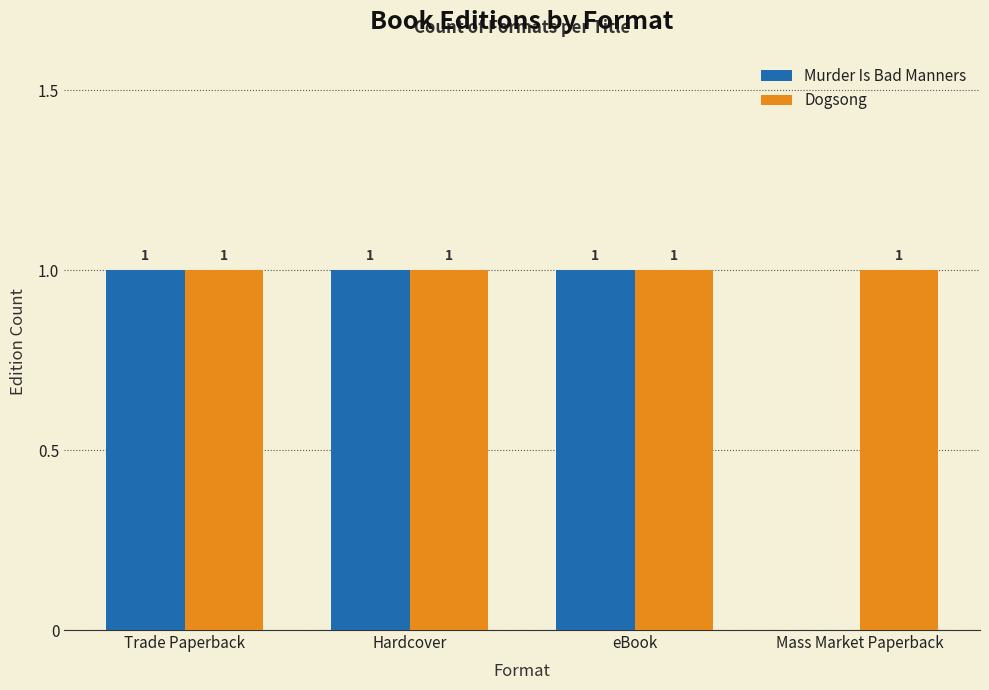

What is the sum of all Dogsong values?

4